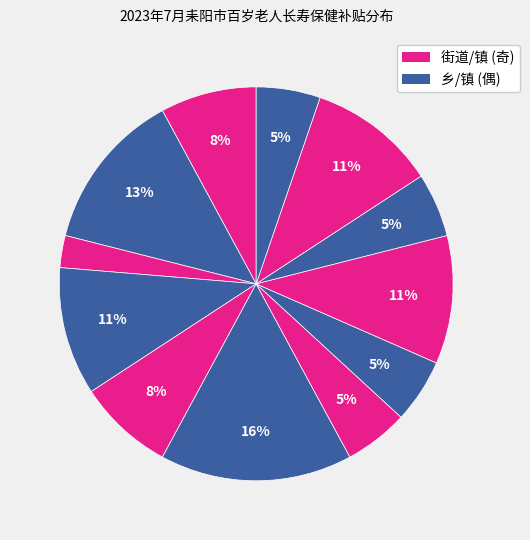

Count the number of slices in the pie.

12